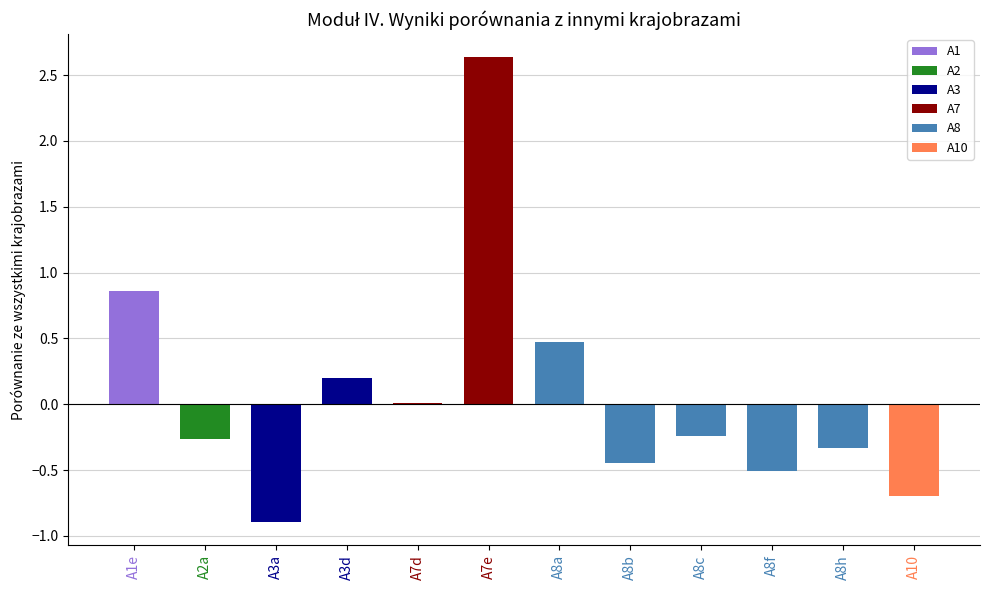

What is the maximum value shown in the chart?

2.6